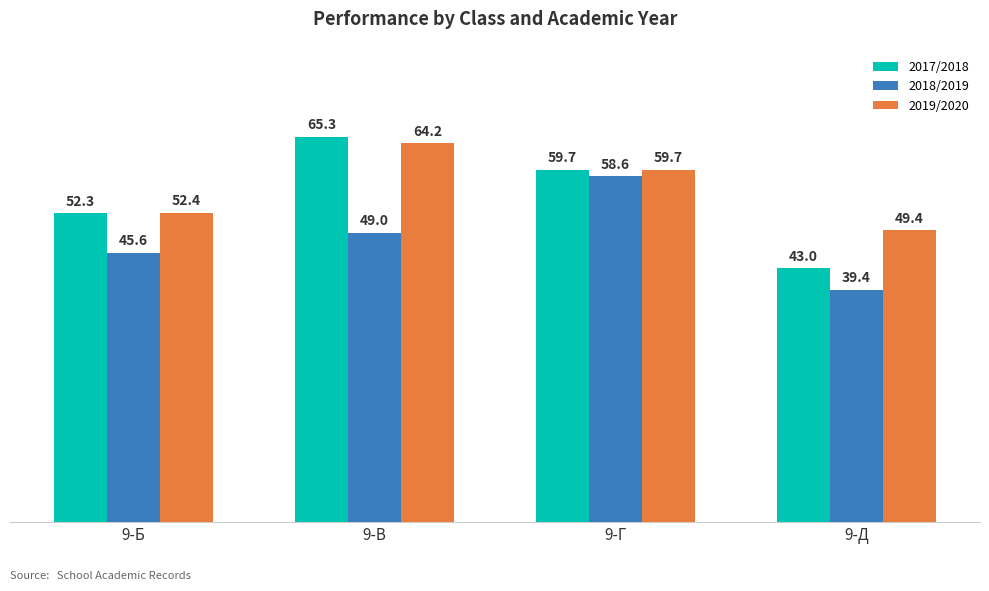

Which category has the highest value in the 2017/2018 series?

9-В